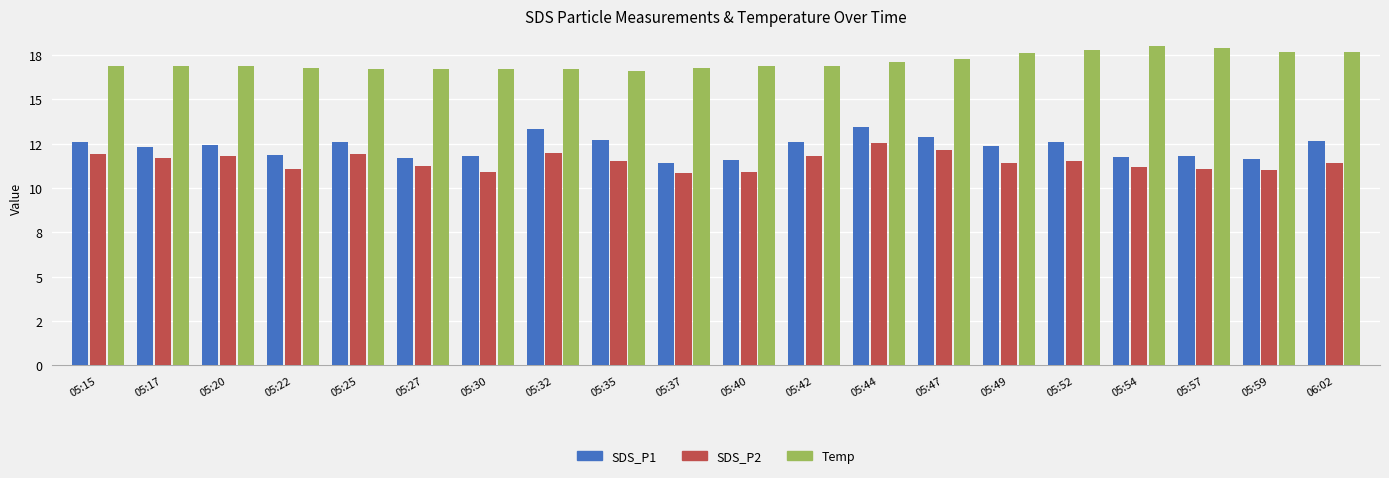

Does the chart contain stacked bars?

No